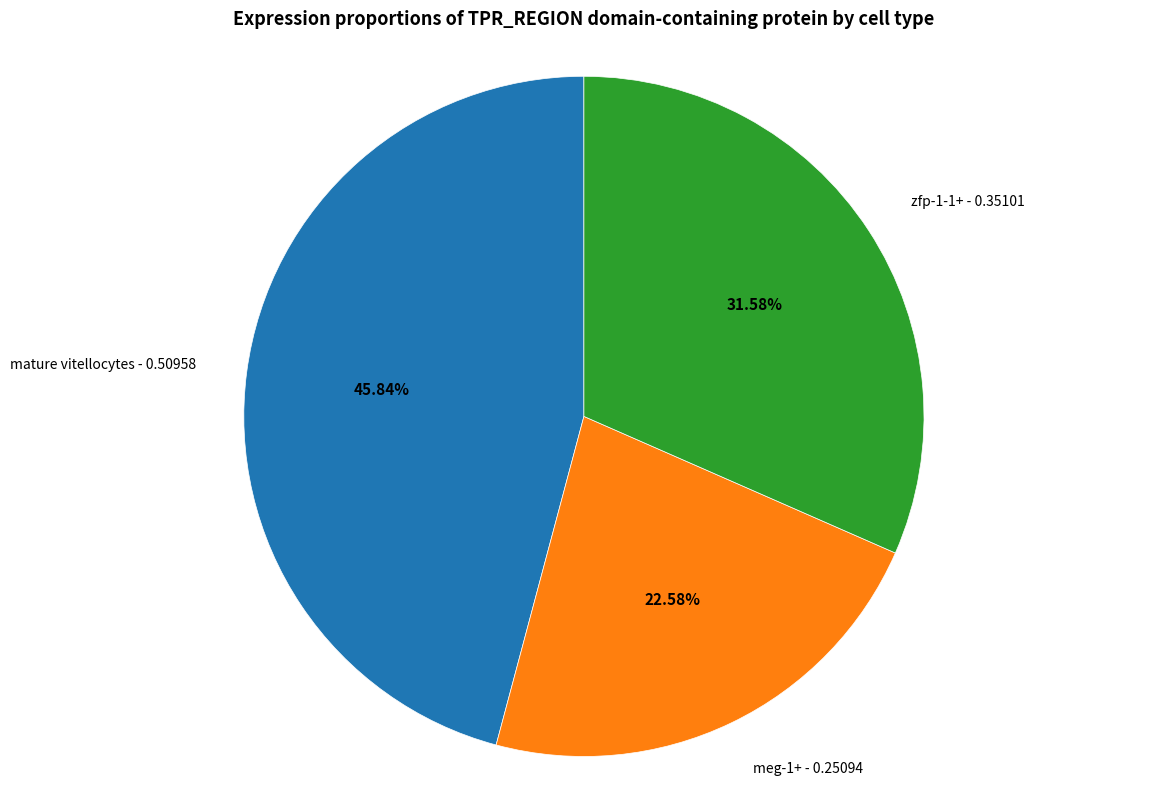

Count the number of slices in the pie.

3